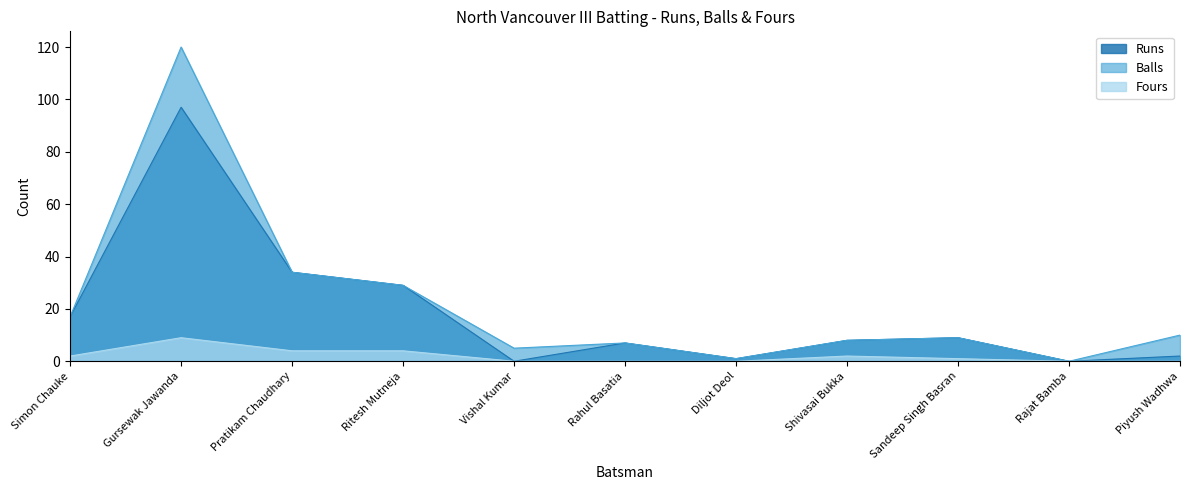

At Gursewak Jawanda, list the series in order from smallest to largest.

Fours, Runs, Balls